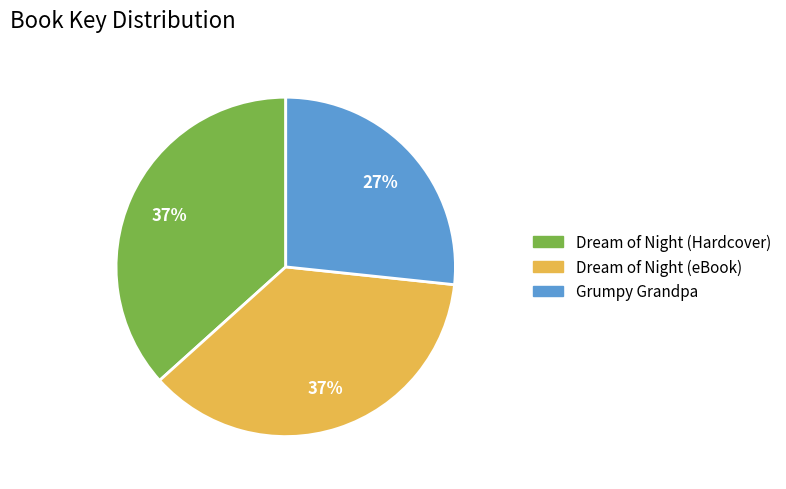

Which has a higher value, Grumpy Grandpa or Dream of Night (Hardcover)?

Dream of Night (Hardcover)